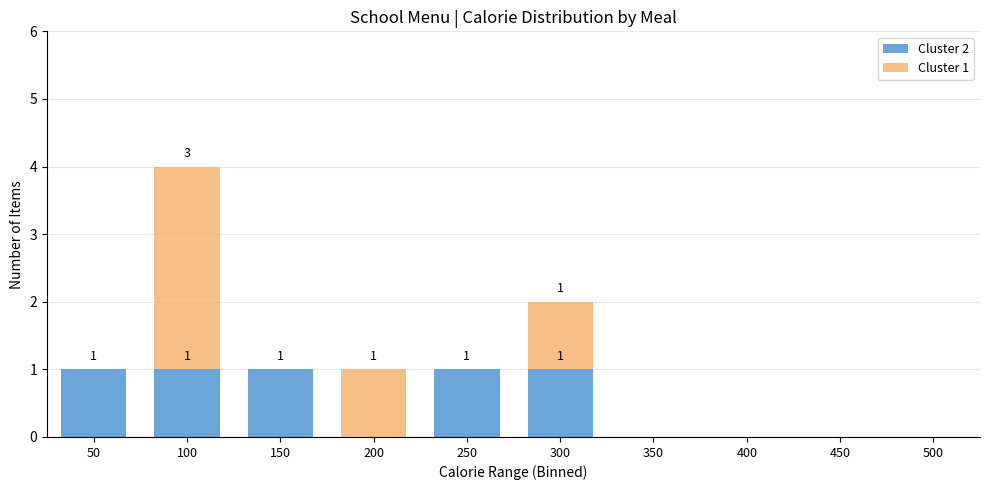

Reading left to right, list the values for the Cluster 2 series.

50=1	100=1	150=1	200=0	250=1	300=1	350=0	400=0	450=0	500=0